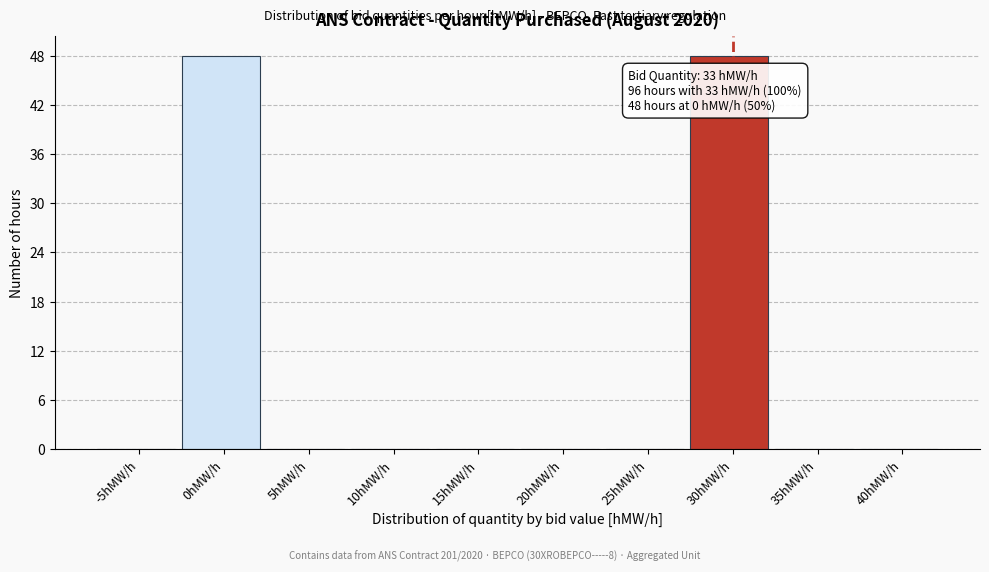

Reading left to right, what are all the values shown in this chart?

-5hMW/h=0	0hMW/h=48	5hMW/h=0	10hMW/h=0	15hMW/h=0	20hMW/h=0	25hMW/h=0	30hMW/h=48	35hMW/h=0	40hMW/h=0